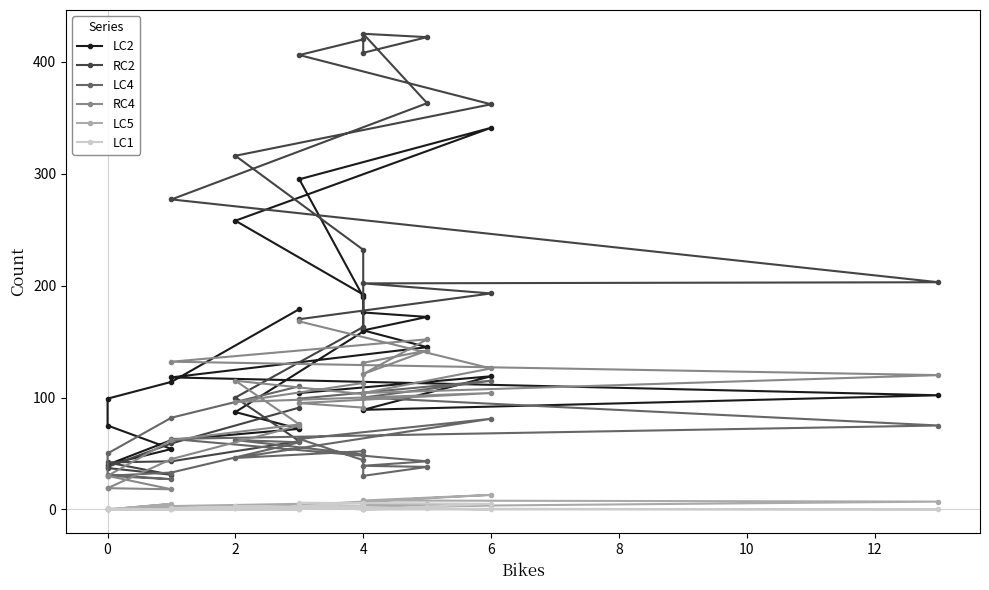

True or false: LC5 has a value of 3 at 12.

False